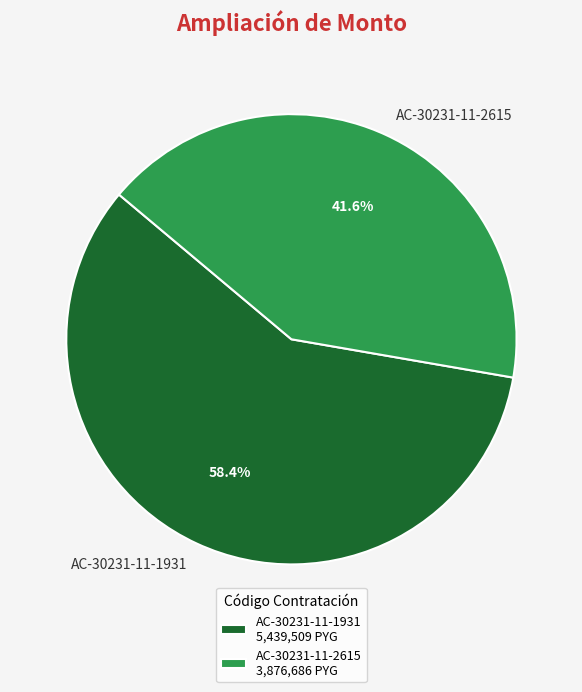

Which has a higher value, AC-30231-11-1931 or AC-30231-11-2615?

AC-30231-11-1931